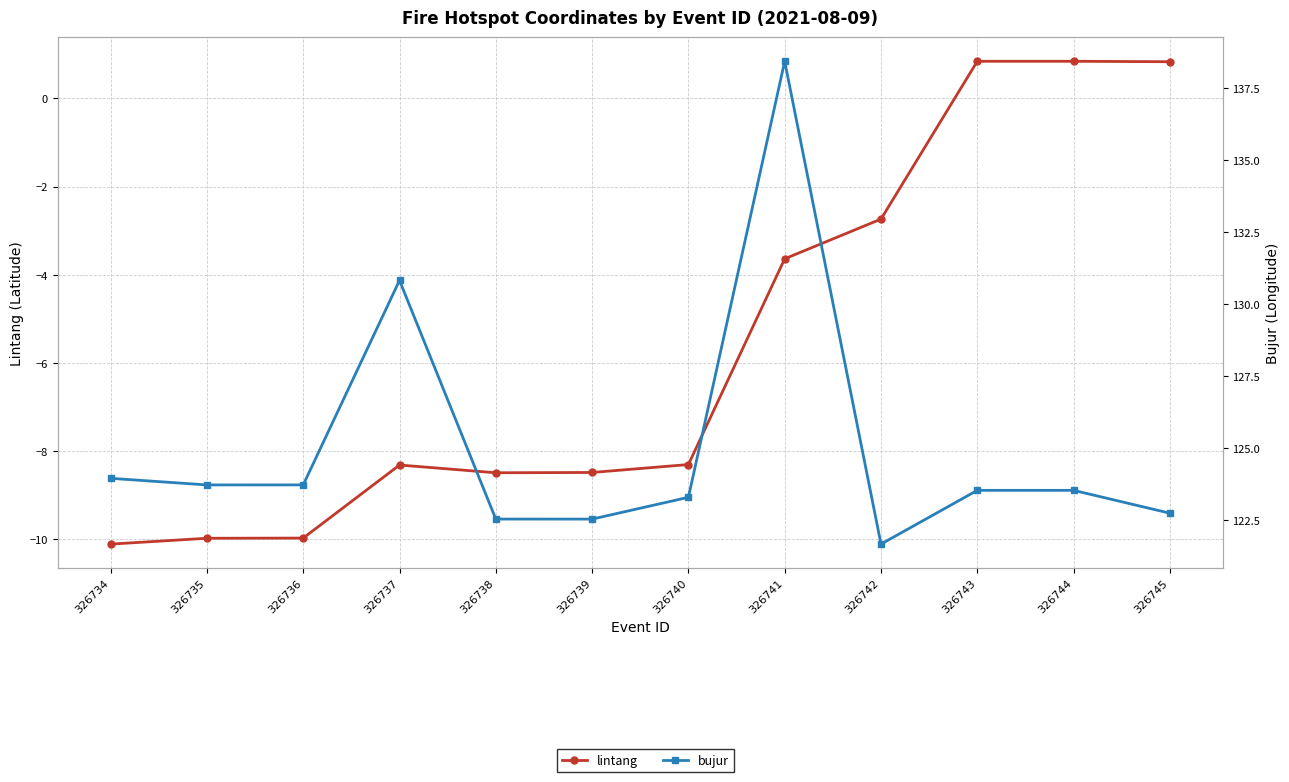

Does the chart have visible grid lines?

Yes